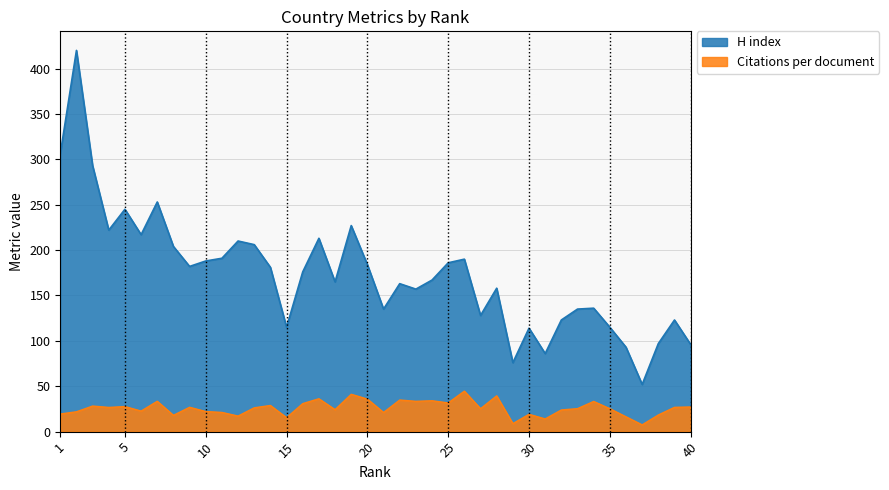

Is it true that Citations per document equals 8.8 at 29?

True